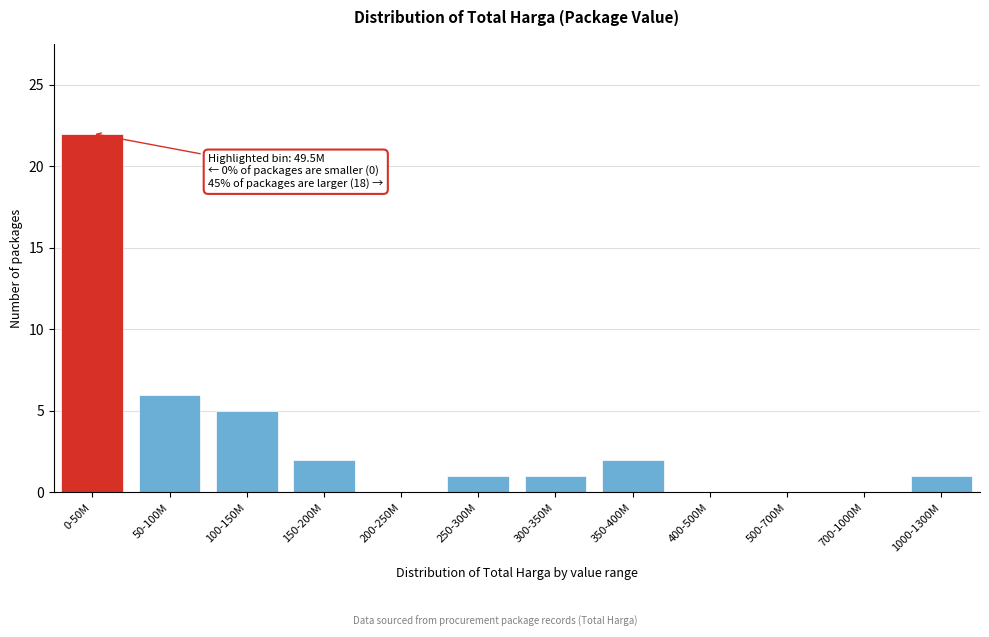

Reading left to right, what are all the values shown in this chart?

0-50M=22	50-100M=6	100-150M=5	150-200M=2	200-250M=0	250-300M=1	300-350M=1	350-400M=2	400-500M=0	500-700M=0	700-1000M=0	1000-1300M=1